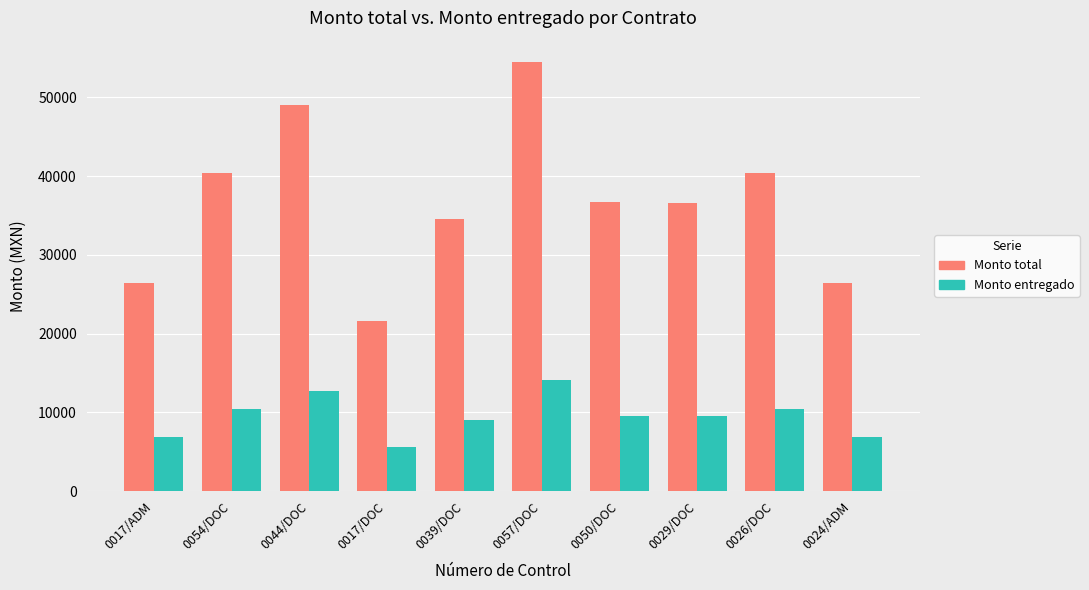

What is the approximate value of Monto entregado at 0050/DOC?

9509.9